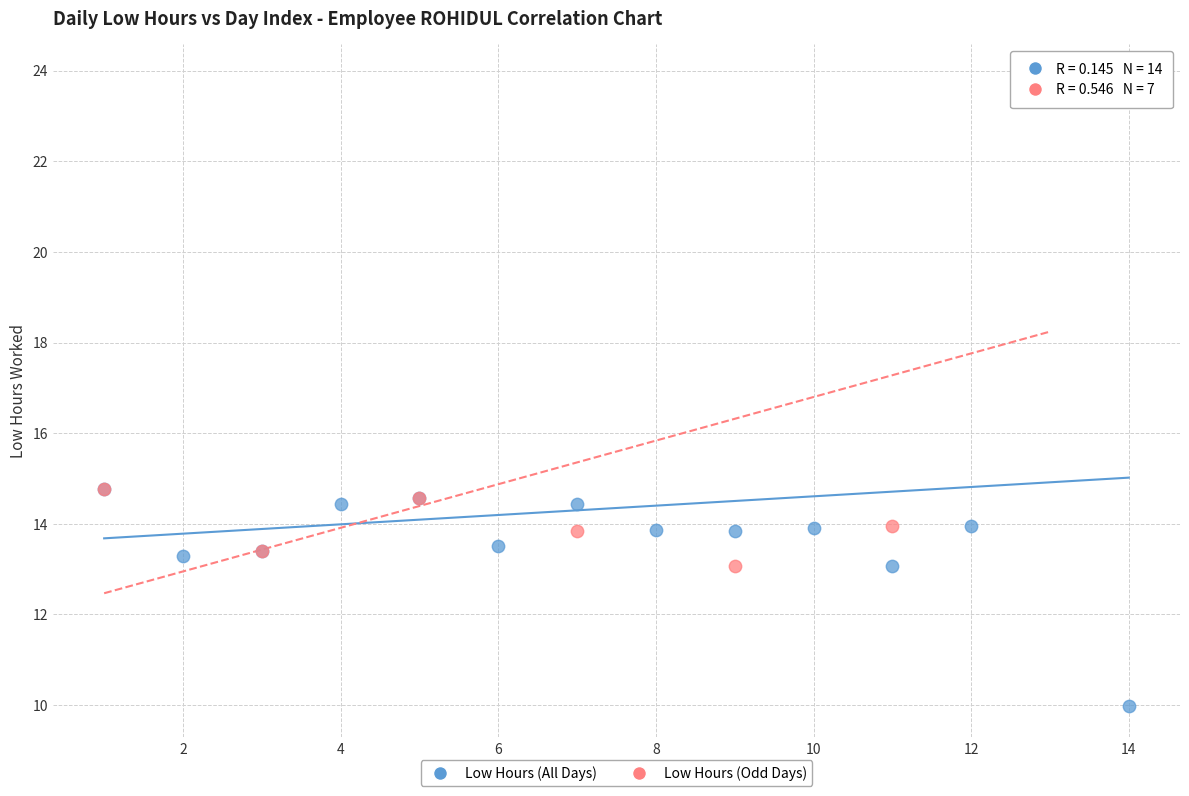

Which series has the widest spread of Y values?

Low Hours (All Days)